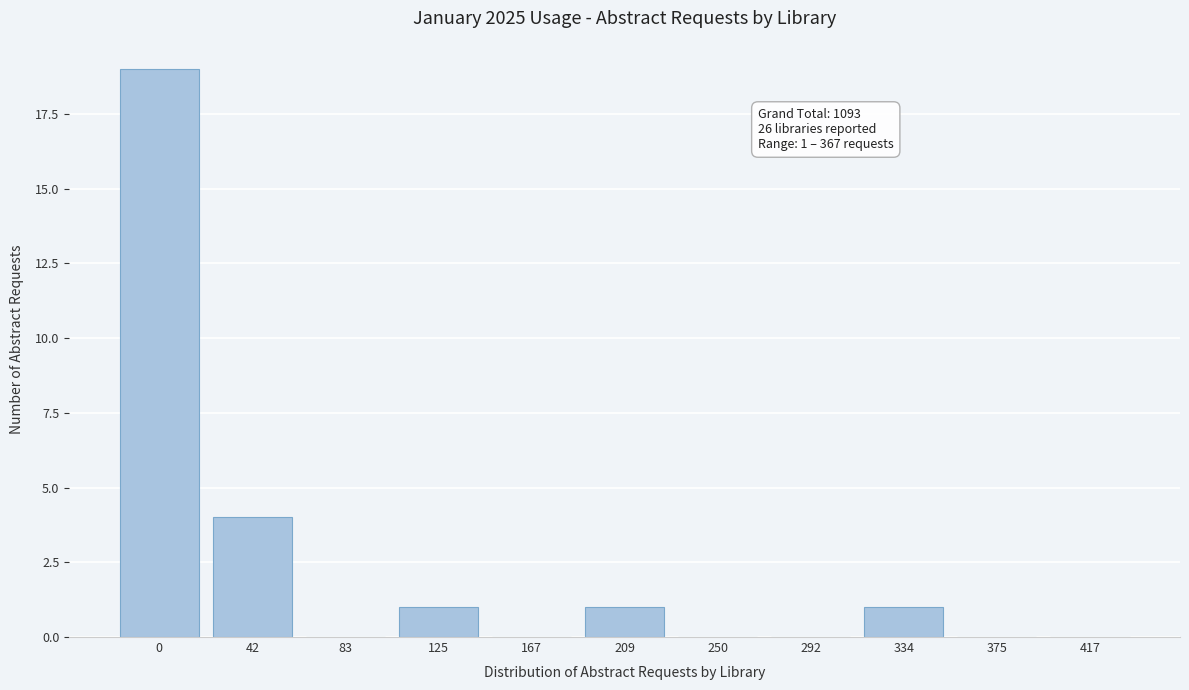

Reading right to left, transcribe all the data shown in this chart.

417=0	375=0	334=1	292=0	250=0	209=1	167=0	125=1	83=0	42=4	0=19